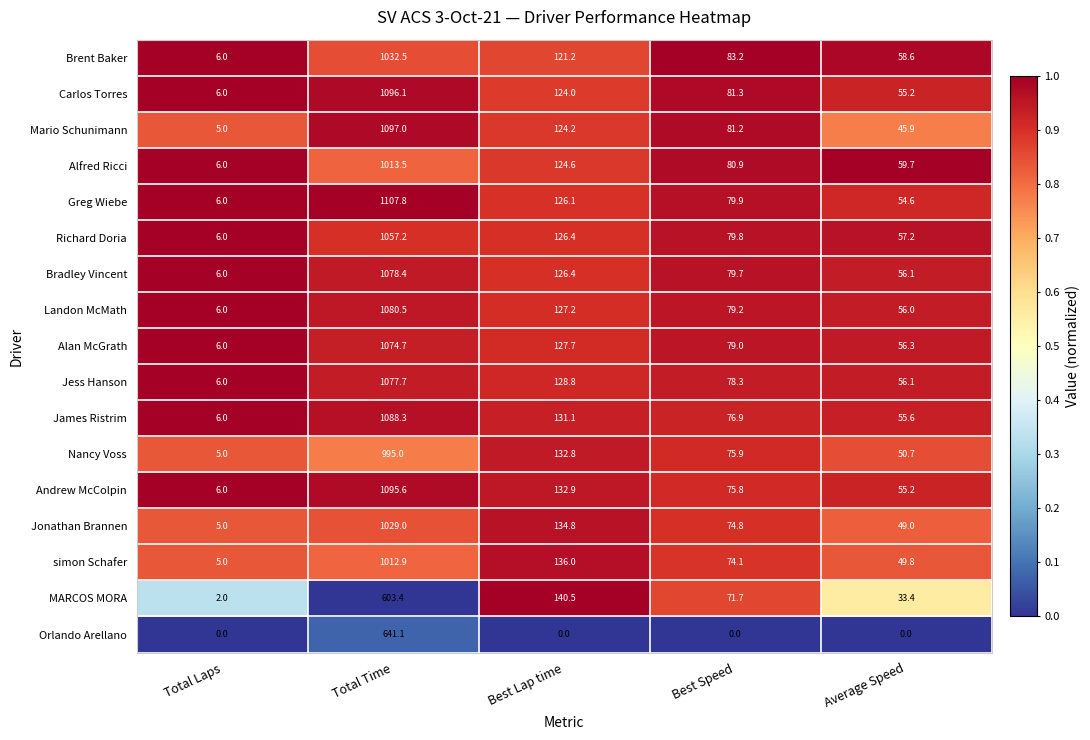

At which label does Carlos Torres first exceed 81?

Total Time